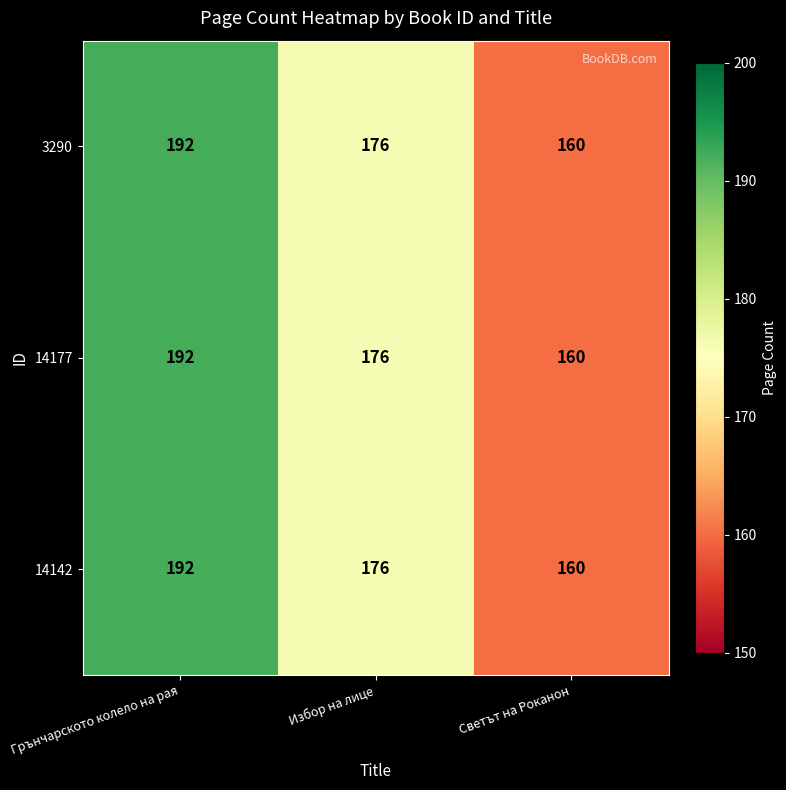

Count the number of categories in the chart.

3